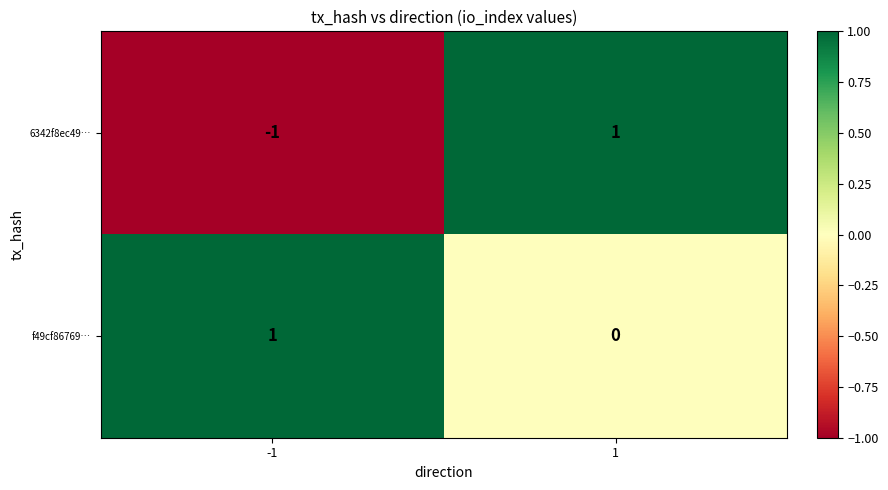

List the series in order of their overall mean, lowest first.

6342f8ec49…, f49cf86769…